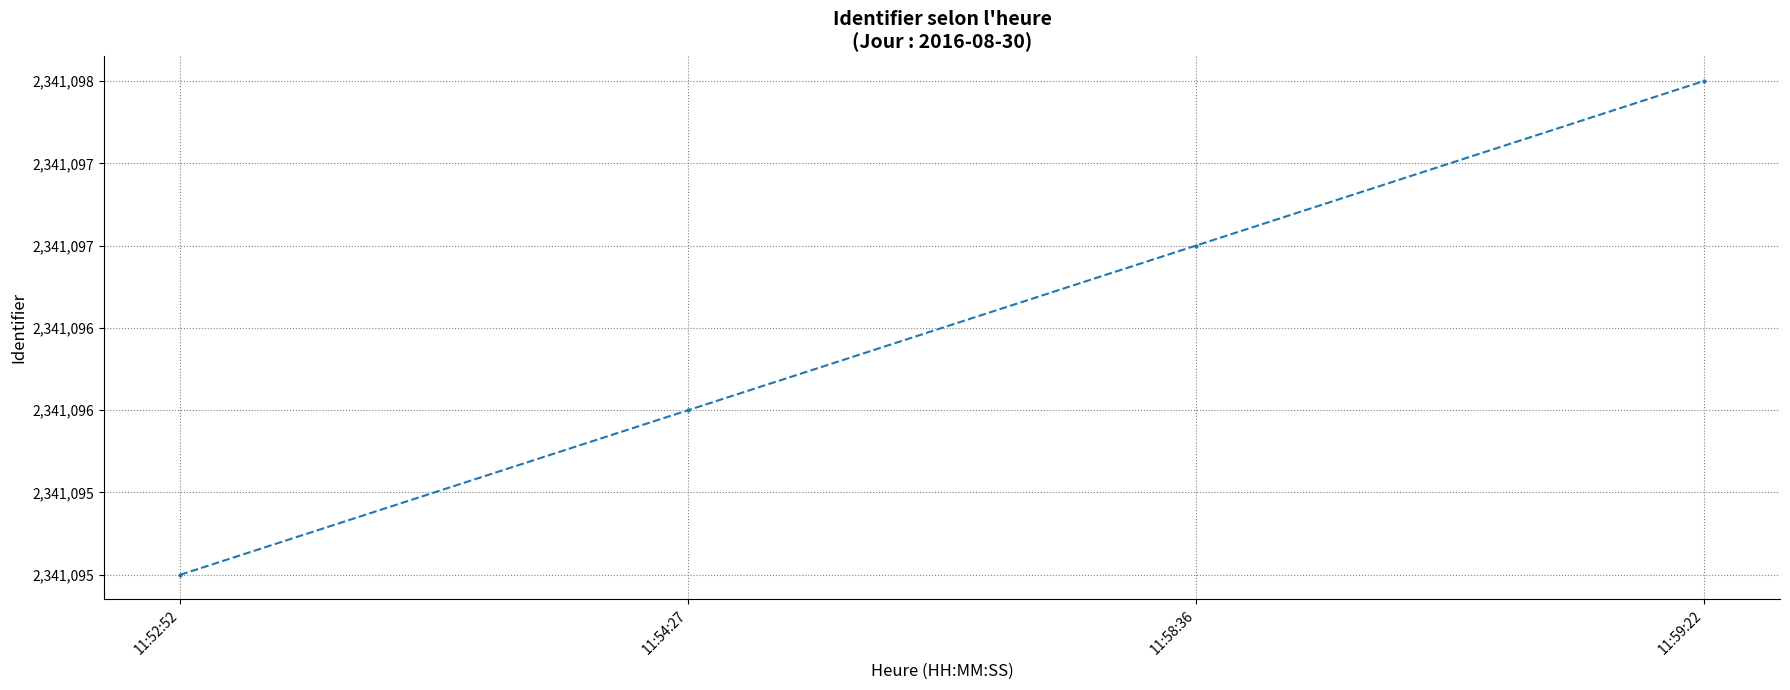

At which label is the value closest to 2341096?

11:54:27